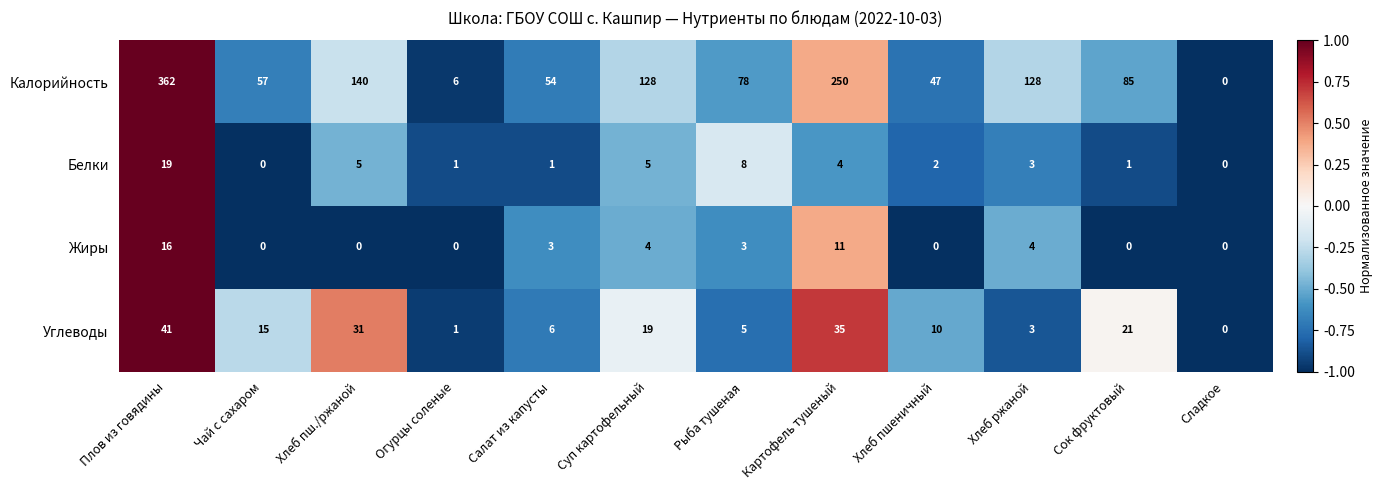

What is the highest value of the Углеводы series?

41